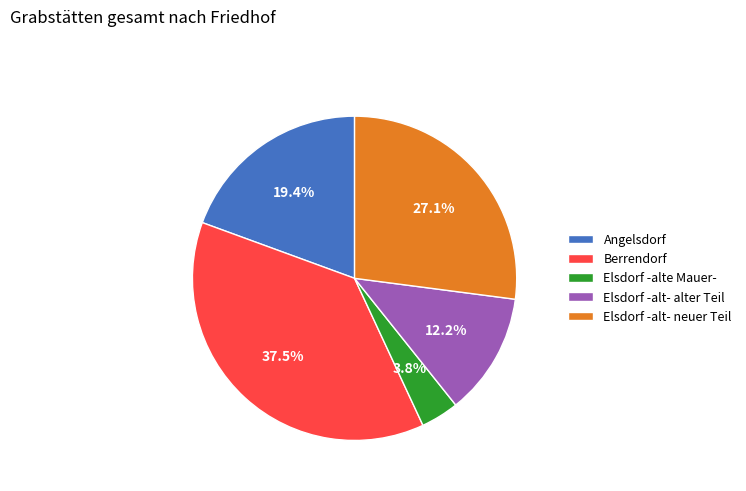

To the nearest percent, what percentage of the pie is Elsdorf -alt- alter Teil?

12%